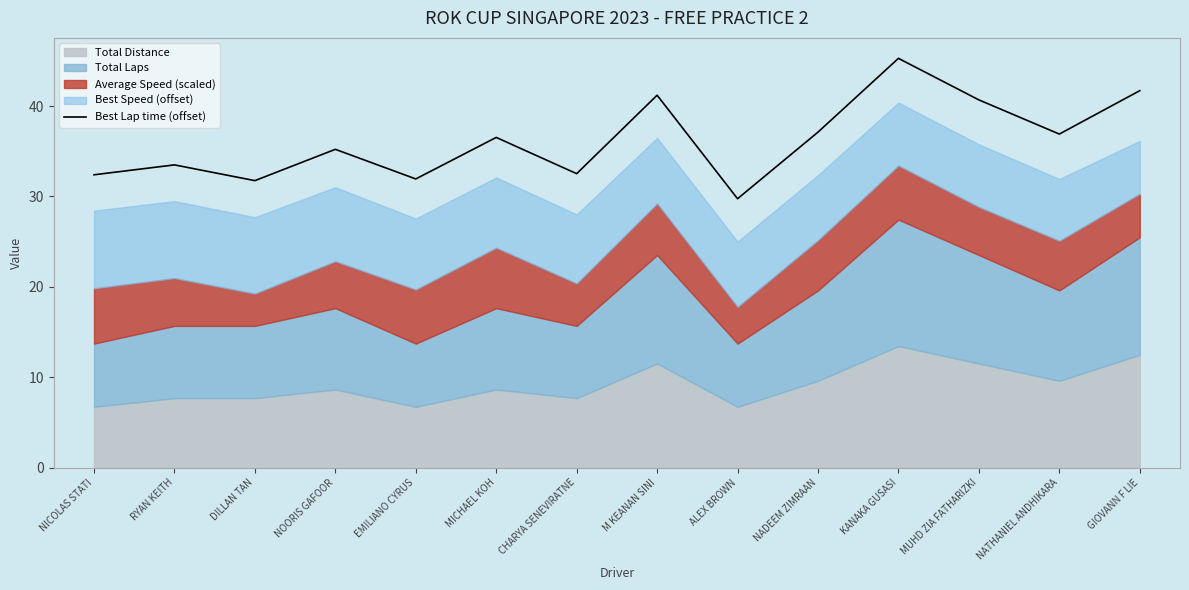

Does the chart display data point markers on the line(s)?

No